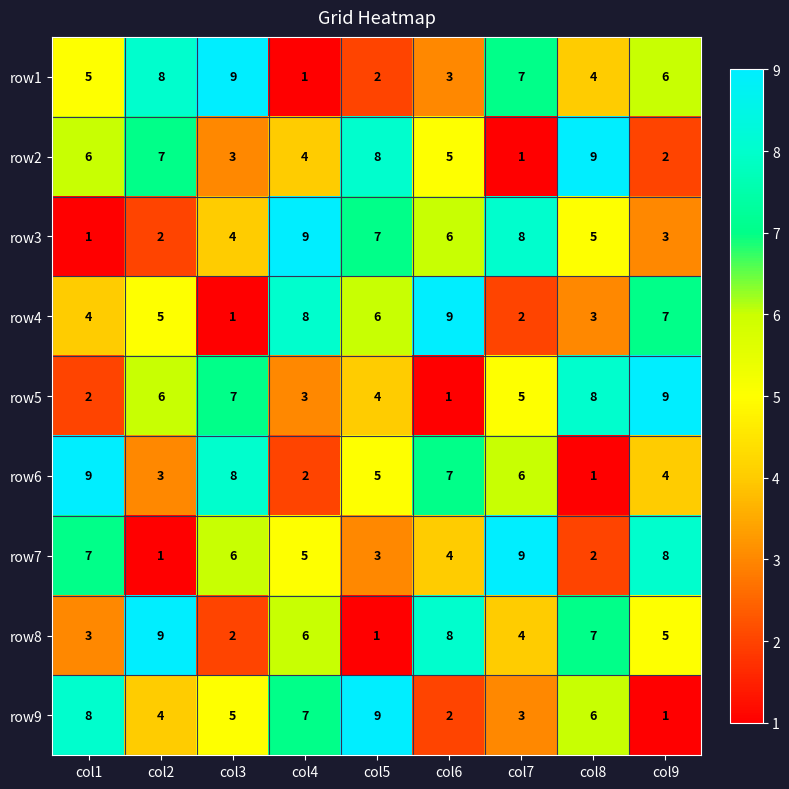

How many data points in row4 are less than 5?

4